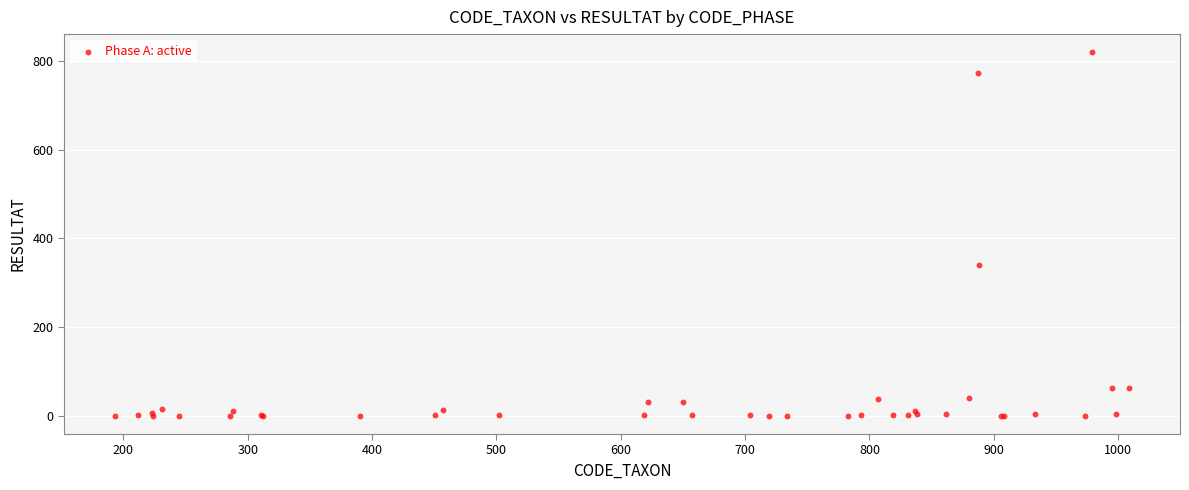

What Y value in the scatter plot is closest to 409?

339